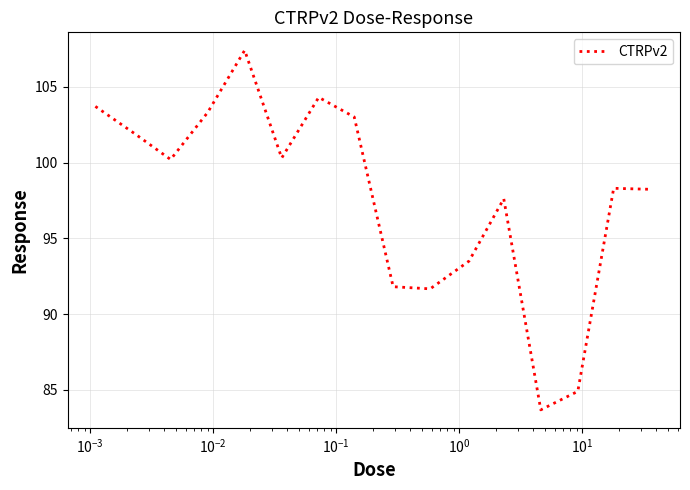

What is the difference between the maximum and minimum values?

23.7